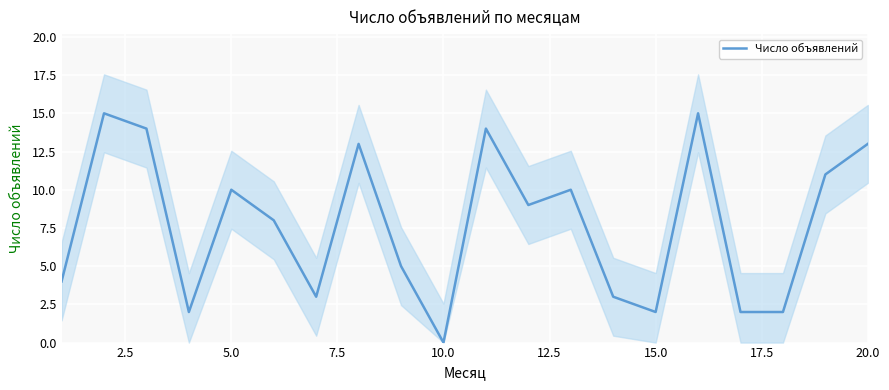

Does the chart display data point markers on the line(s)?

No